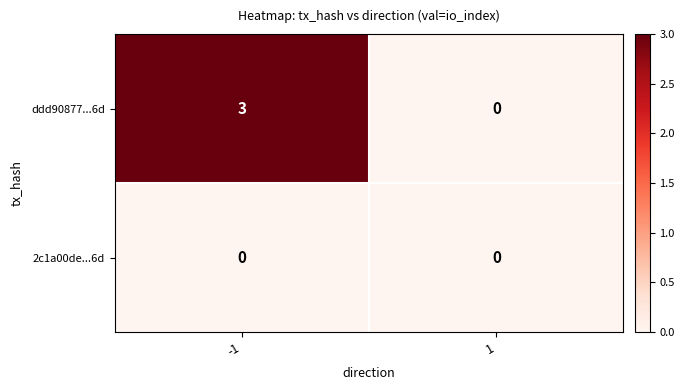

The ddd90877...6d series shows 5 at -1. True or false?

False